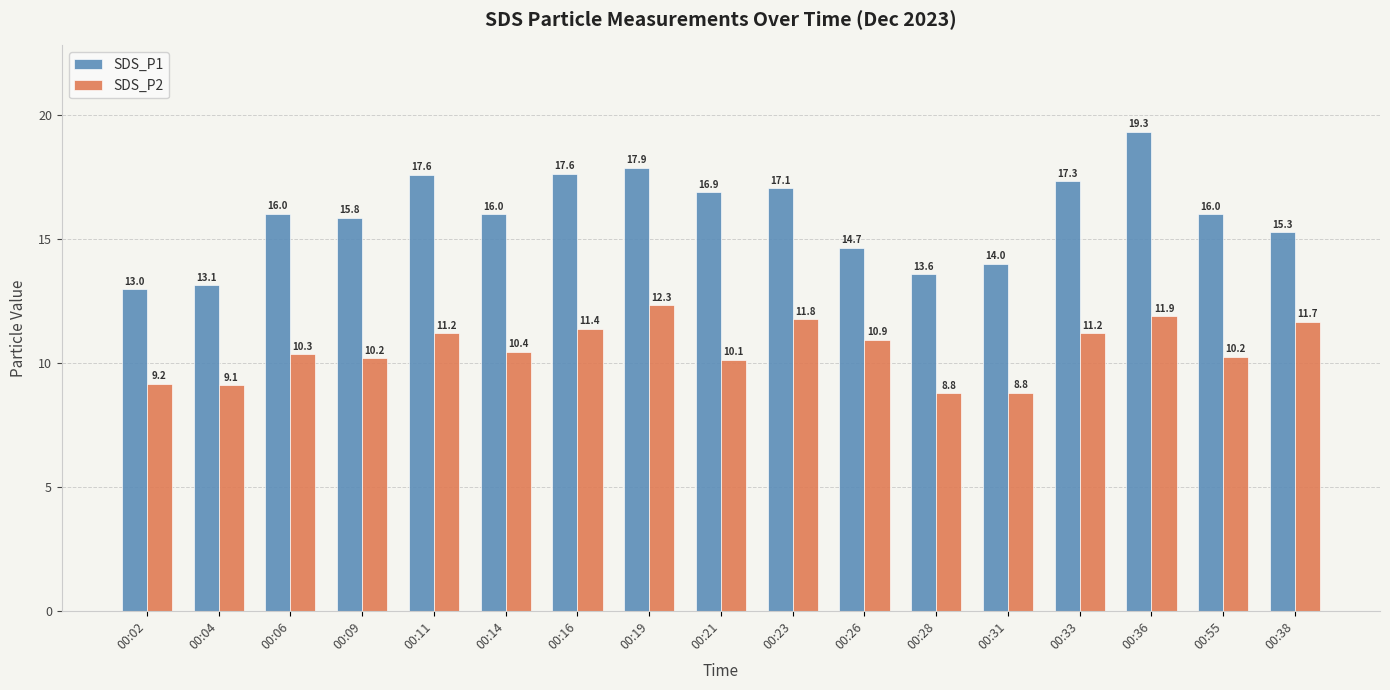

Which series changed the most between 00:11 and 00:14?

SDS_P1